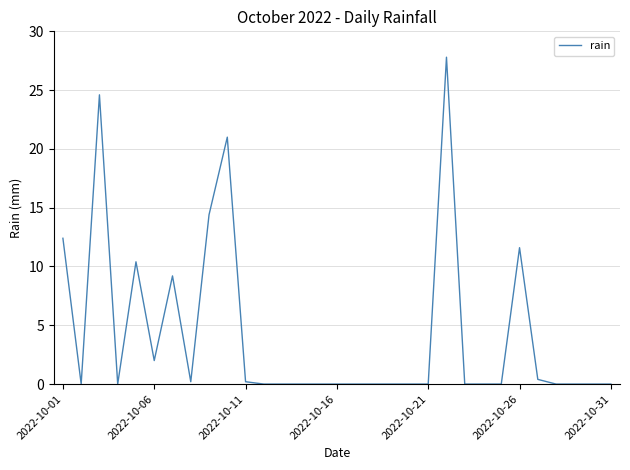

How many lines are shown in the chart?

1